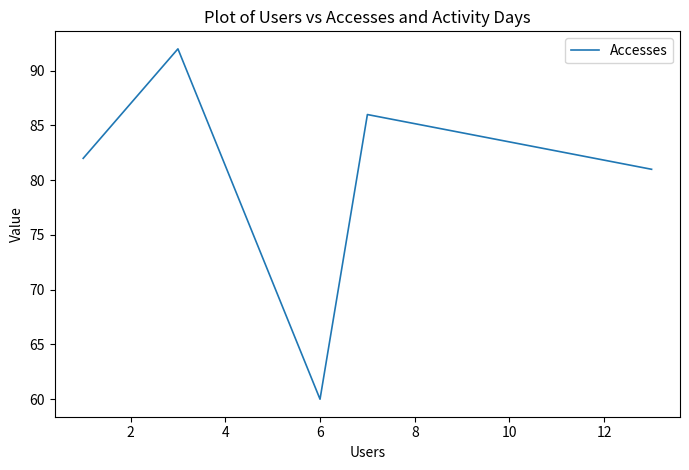

True or false: the data has more than 2 interior local peaks.

False